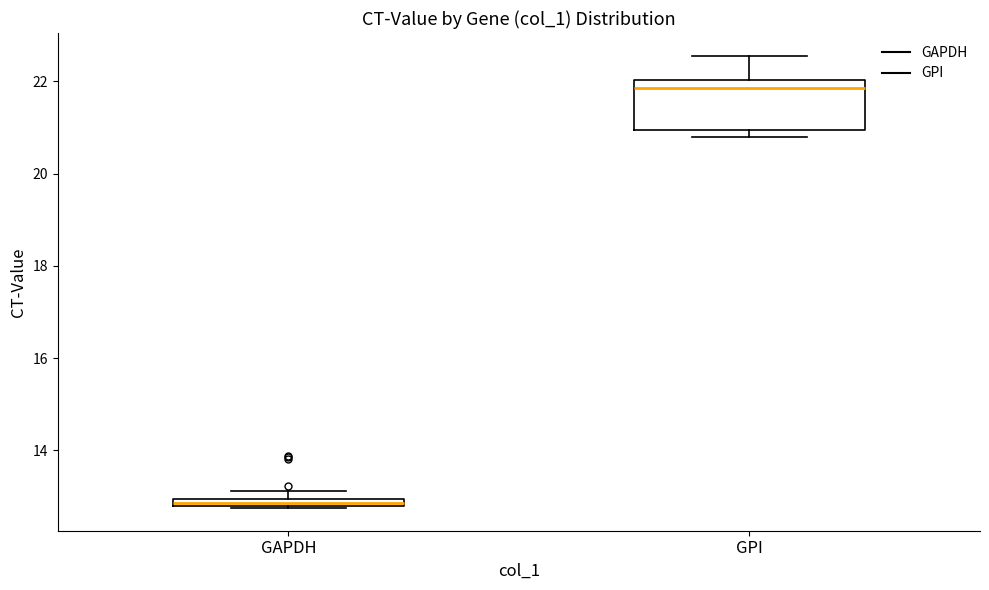

Which box's median line is the highest?

GPI